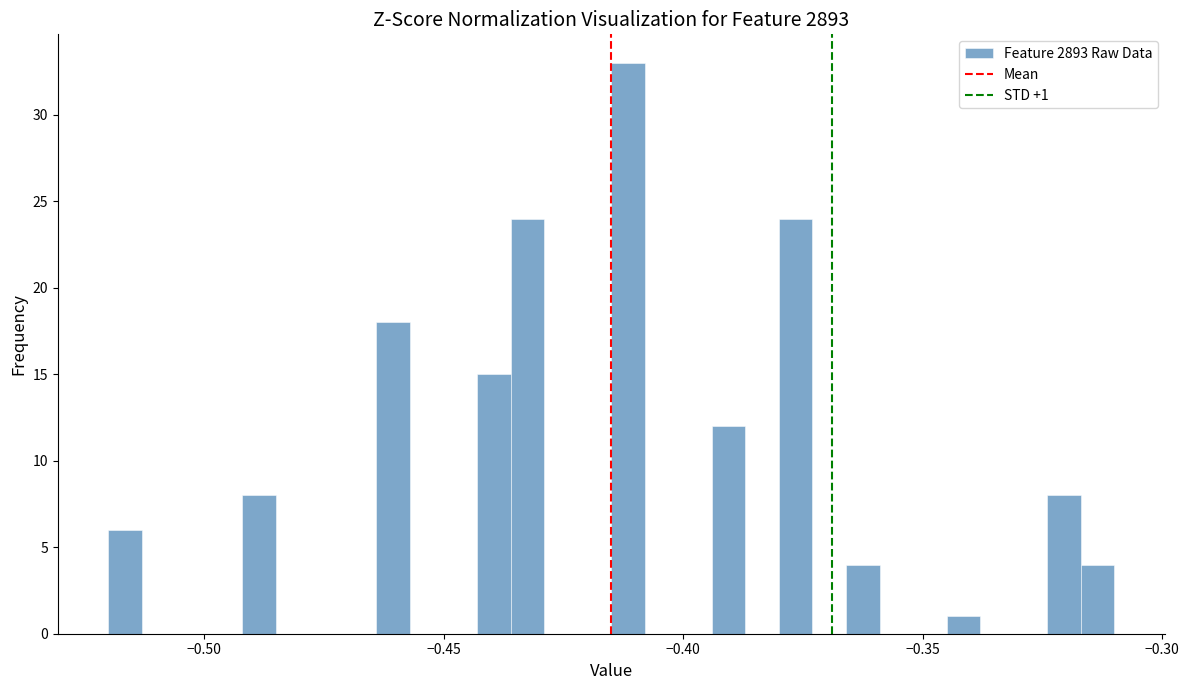

Read against the x-axis, roughly where is the centre of the tallest bar?

-0.410